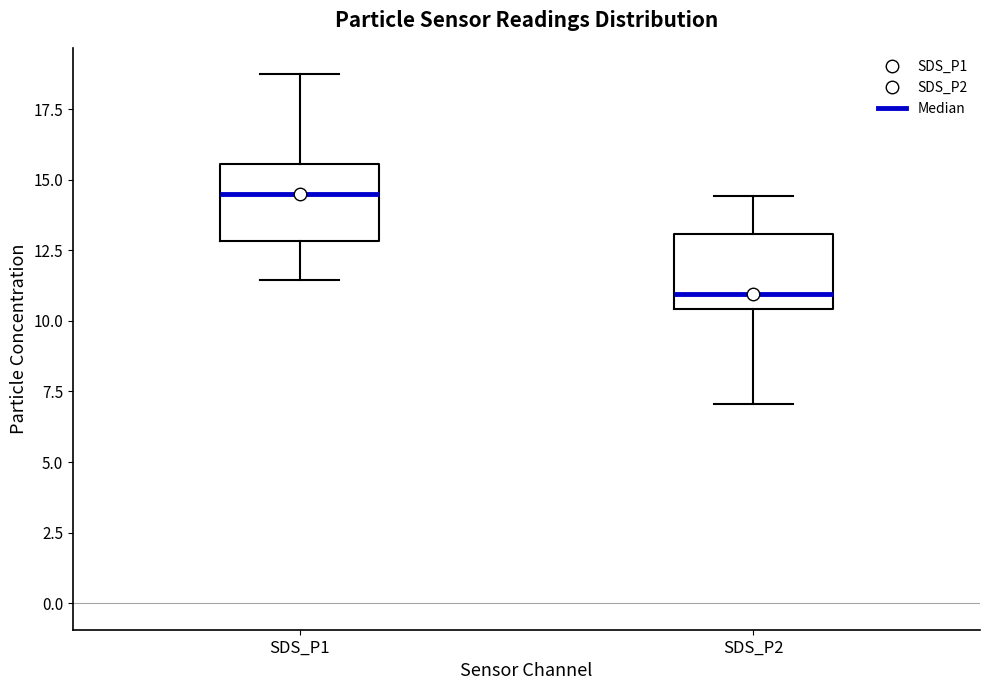

Reading left to right, transcribe this box plot: for each box, give where its median line is, the range the box spans, and where its two whiskers end, as read against the y-axis. The values are not printed on the chart, so give them approximately, as read against the axis.

SDS_P1: median 14.5, box 13.0 to 15.5, whiskers 11.5 to 18.5
SDS_P2: median 11.0, box 10.5 to 13.0, whiskers 7.0 to 14.5